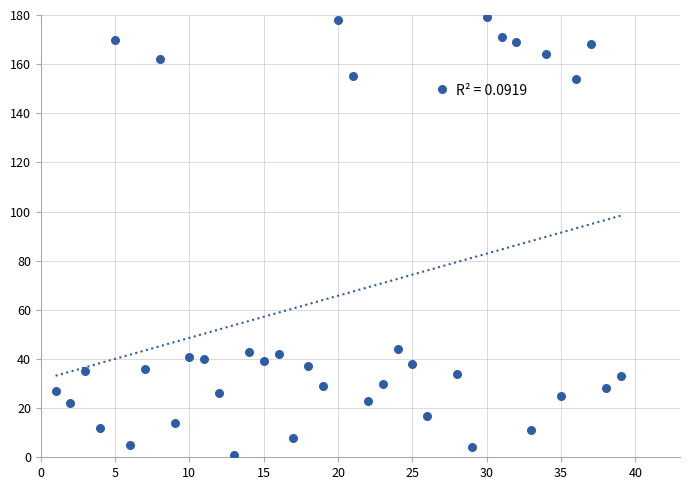

What is the range of X values (max minus min)?

38